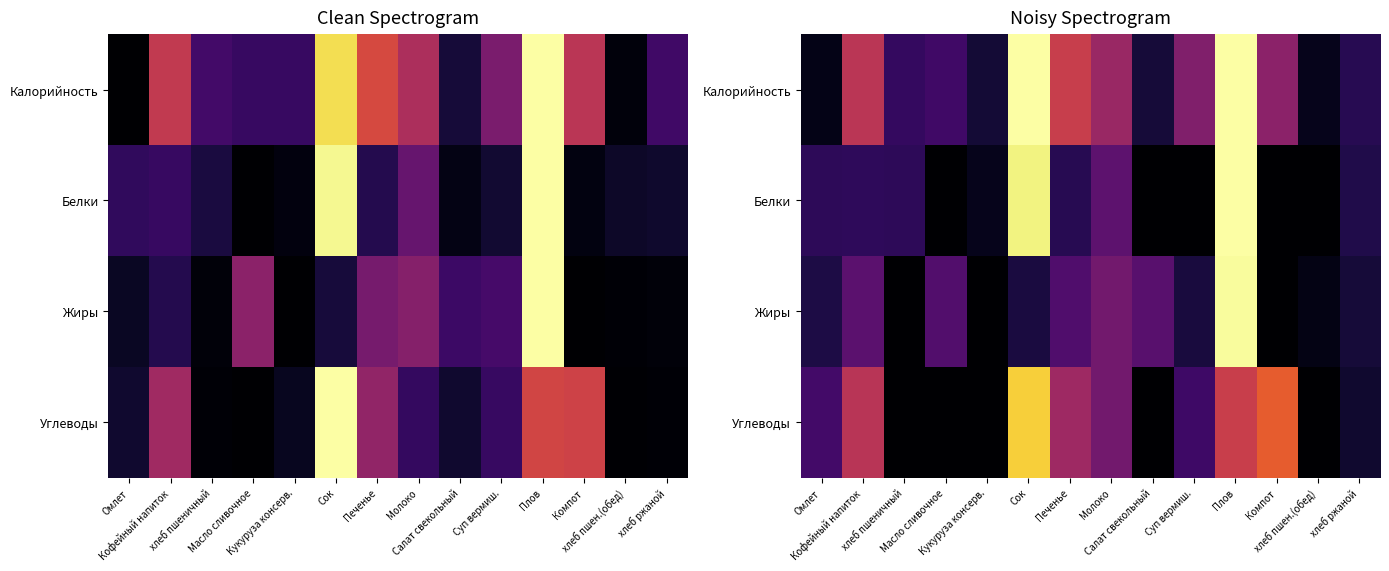

List the labels in order of Углеводы value, largest first.

Сок, Компот, Плов, Кофейный напиток, Печенье, Молоко, Омлет, Суп вермиш., хлеб ржаной, хлеб пшеничный, Масло сливочное, Кукуруза консерв., Салат свекольный, хлеб пшен.(обед)